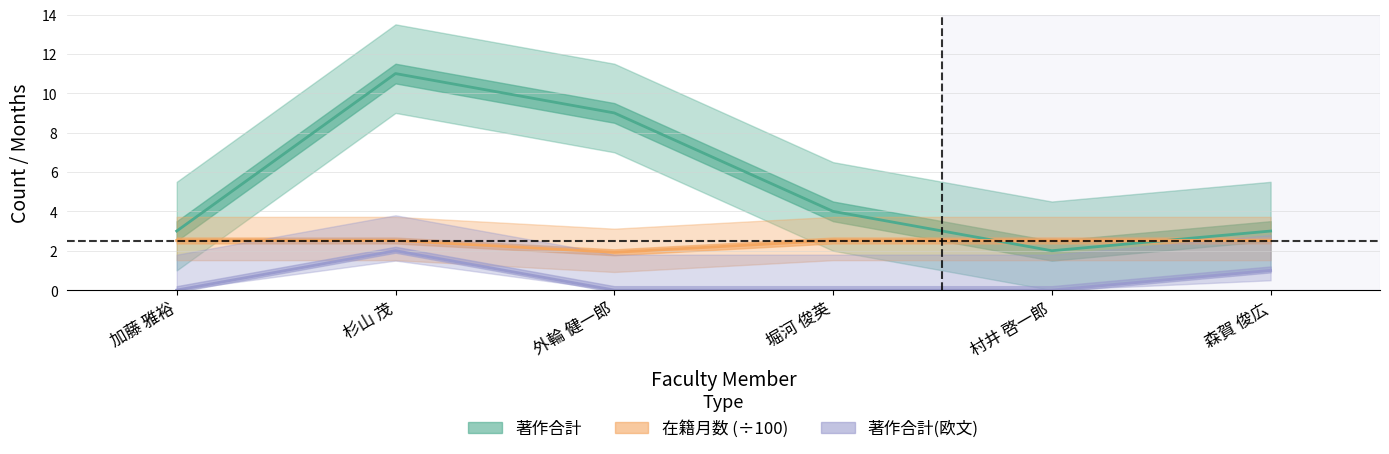

At which category does the chart reach its peak across all series?

杉山 茂